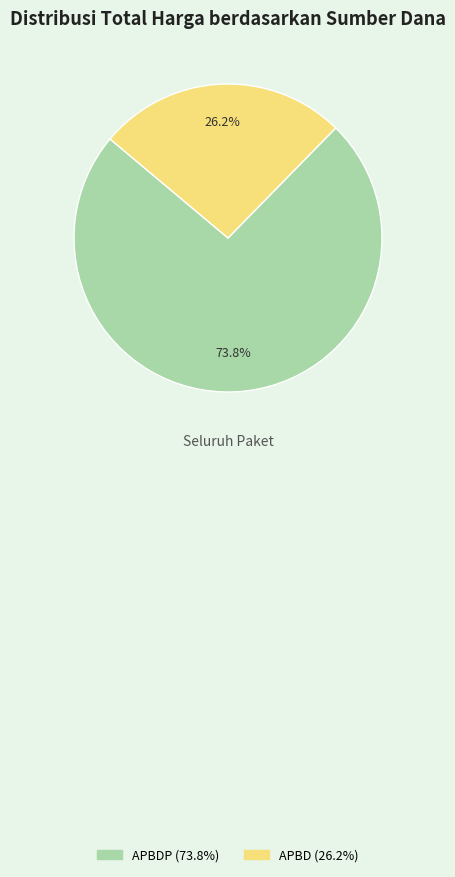

Is there a majority slice in this chart?

Yes